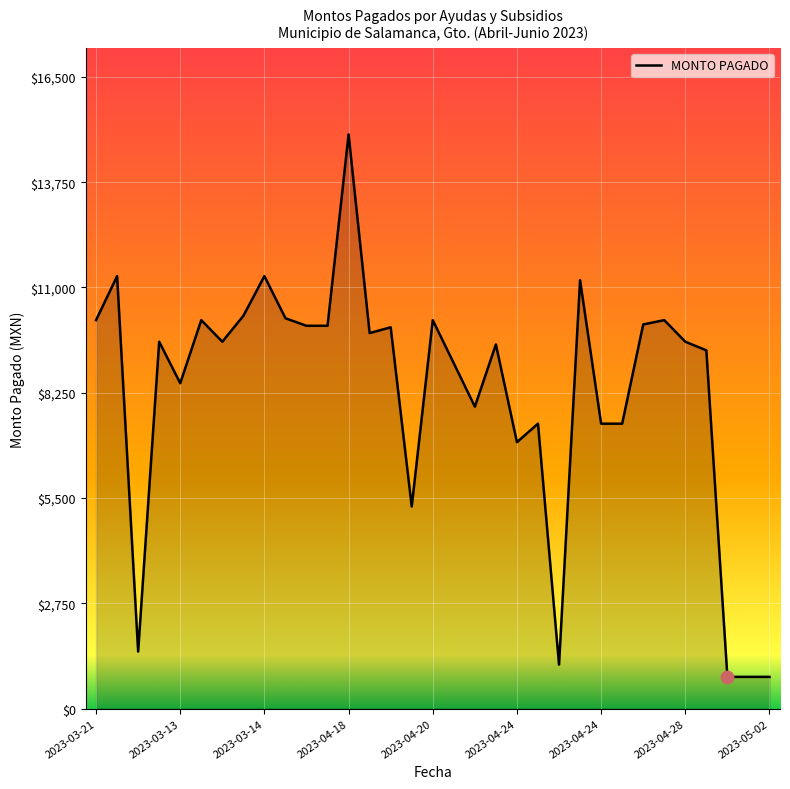

What is the difference between the maximum and minimum values?

14170.9